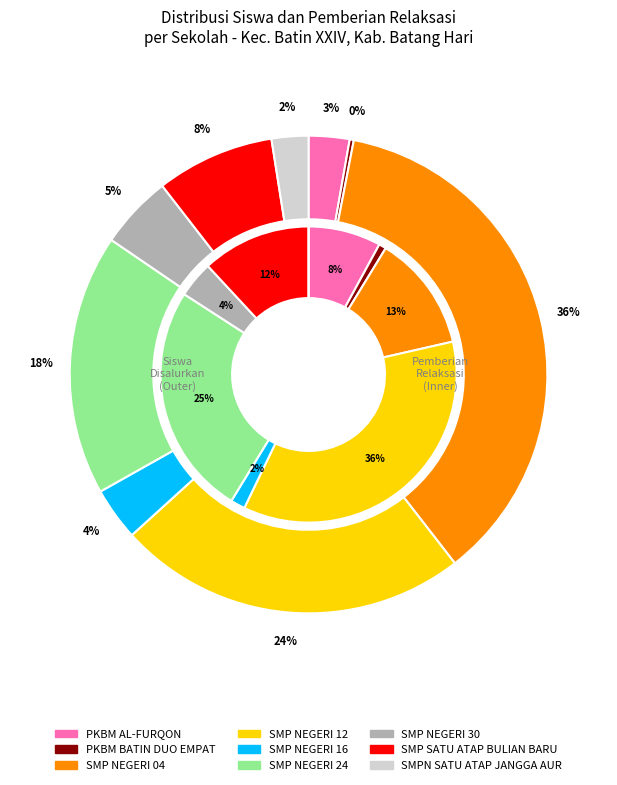

At PKBM BATIN DUO EMPAT, list the series in order from smallest to largest.

Siswa Disalurkan, Pemberian Relaksasi